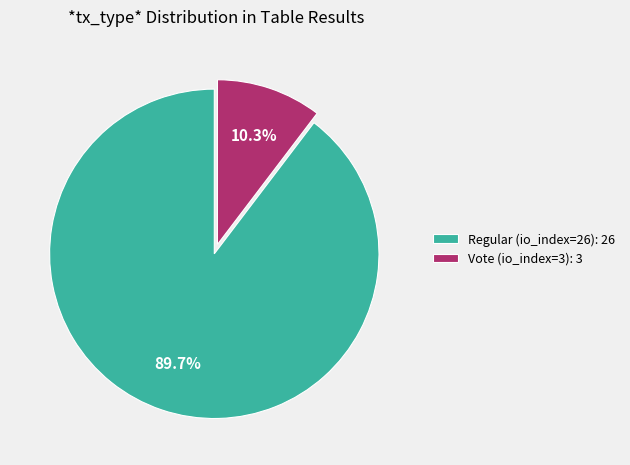

Is it true that Vote (io_index=3) is 18% of the pie?

False